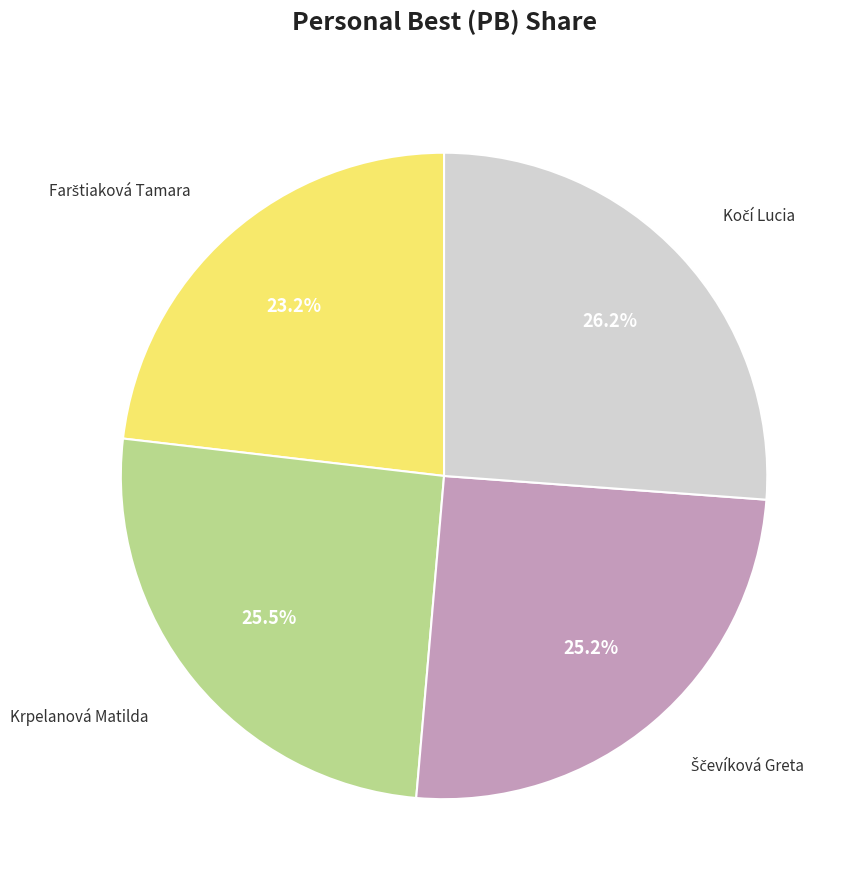

Is there a majority slice in this chart?

No